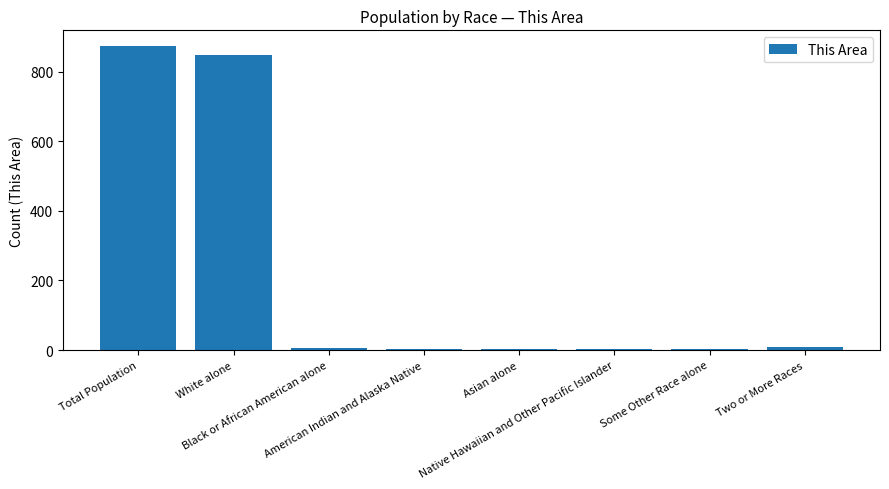

What is the greatest value displayed?

875